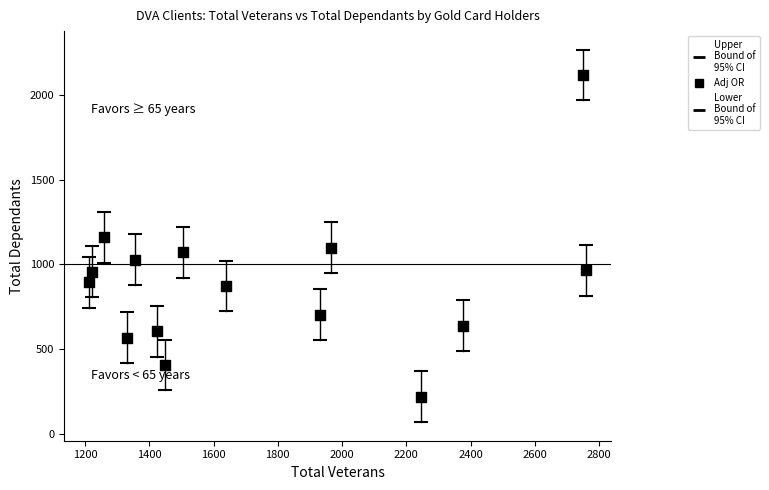

How many points are shown in the scatter plot?

15